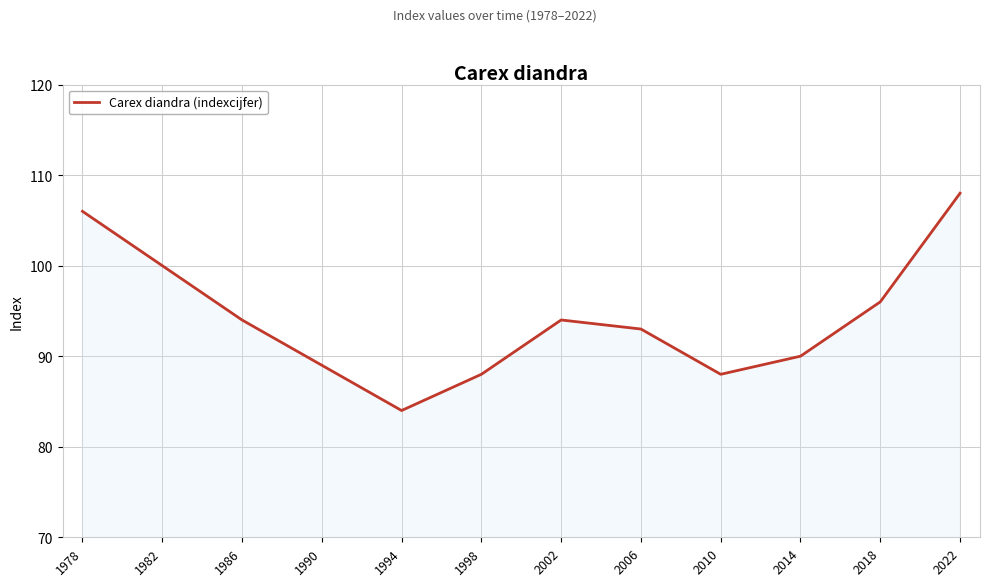

What is the change in value from 1978 to 1986?

-12